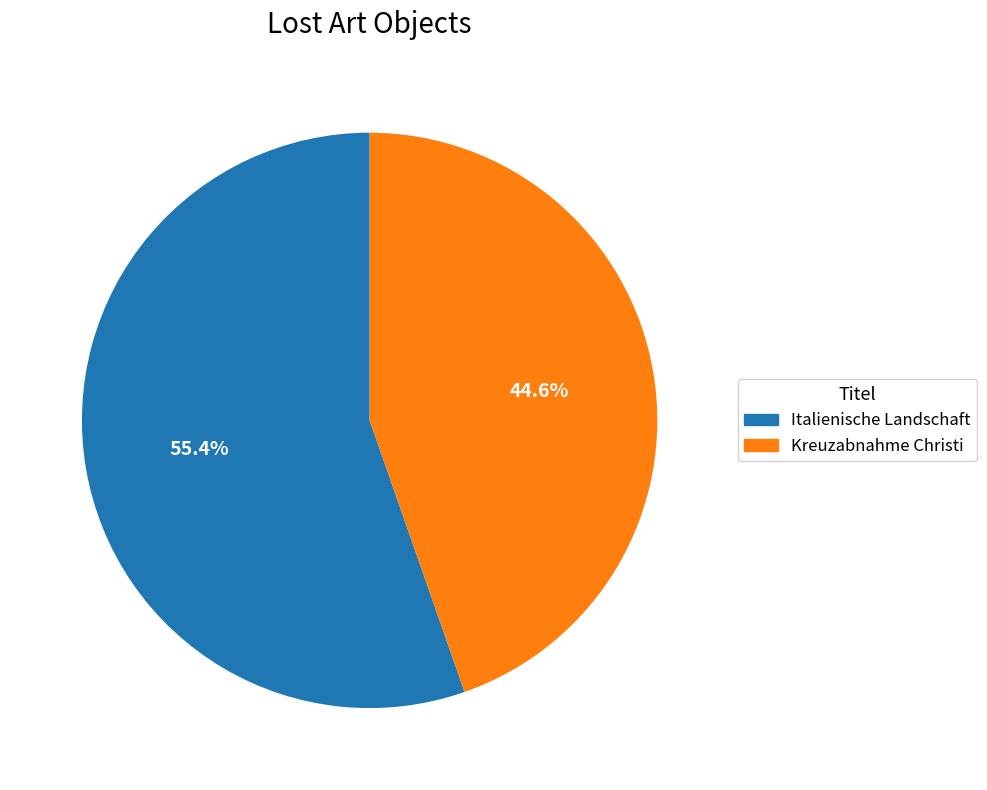

How many segments does this pie chart have?

2